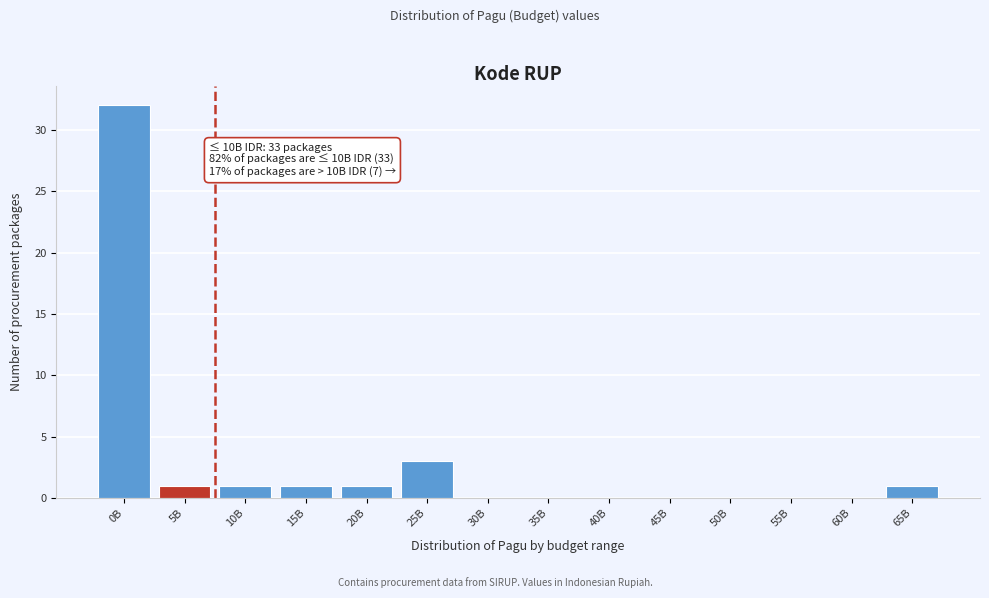

Reading left to right, list all the values displayed in this chart.

0B=32	5B=1	10B=1	15B=1	20B=1	25B=3	30B=0	35B=0	40B=0	45B=0	50B=0	55B=0	60B=0	65B=1